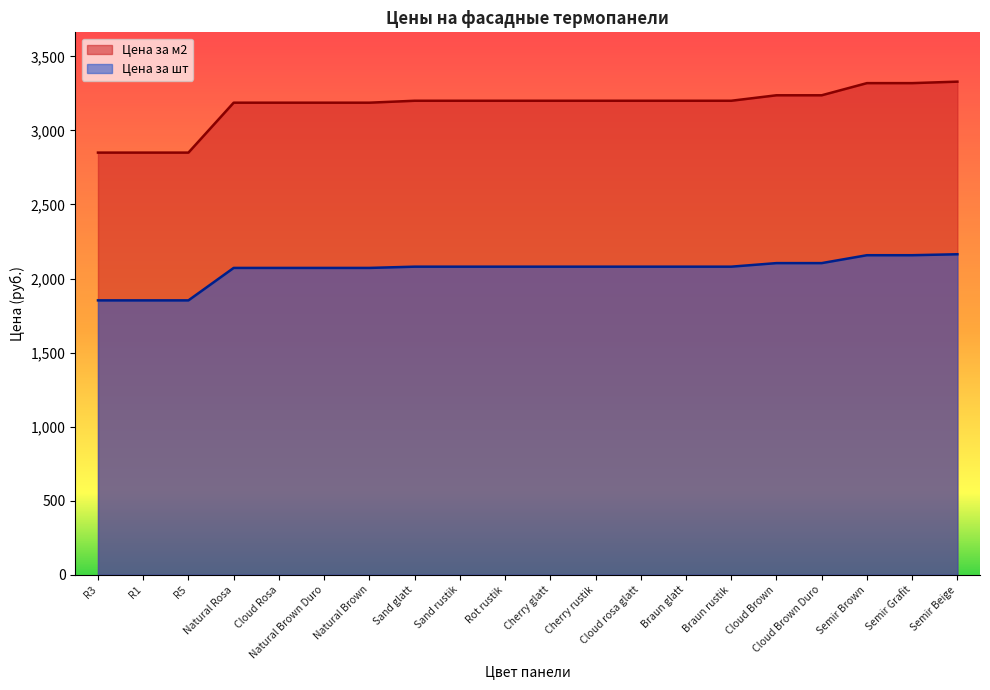

True or false: Цена за м2 has a value of 4275.5 at Cloud Brown.

False